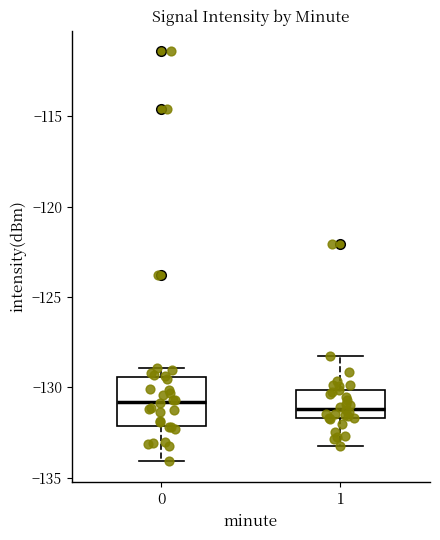

Comparing the boxes themselves (not the whiskers), which one is the tallest?

0